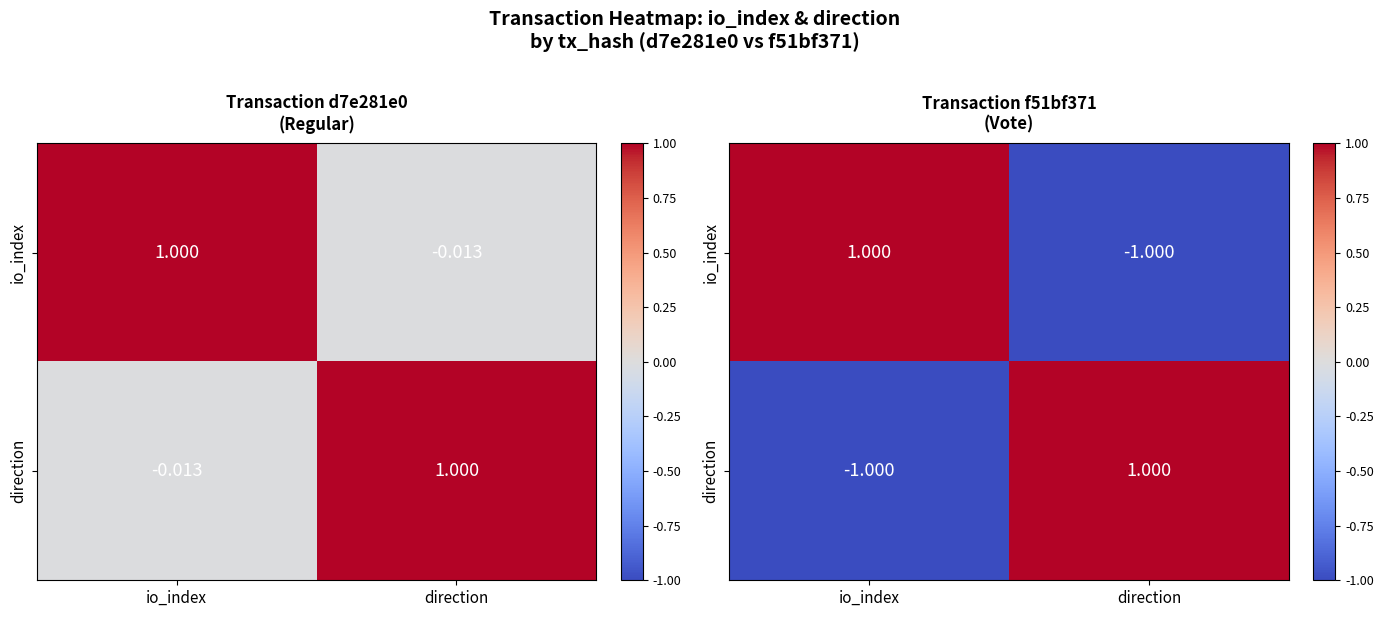

The direction series shows -1 at io_index. True or false?

True